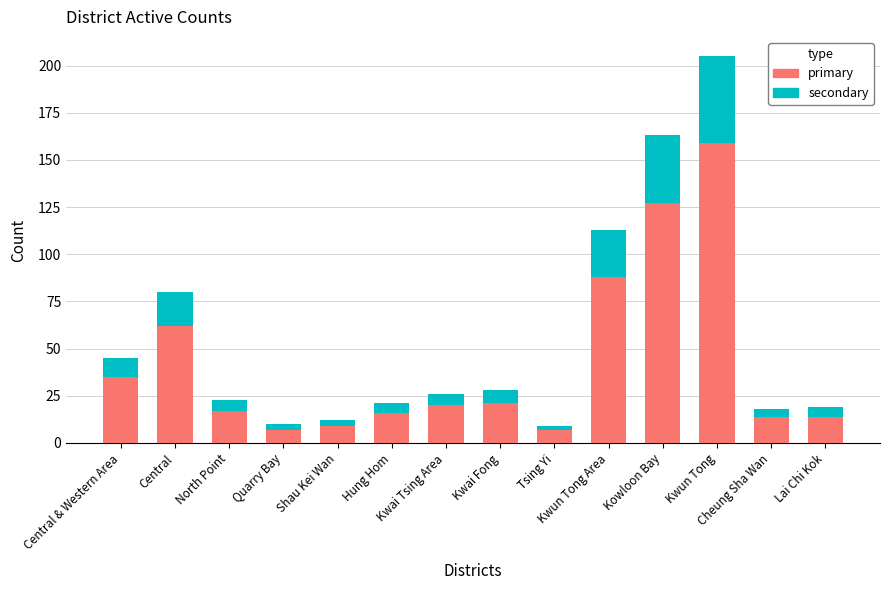

What is the maximum value for primary?

159